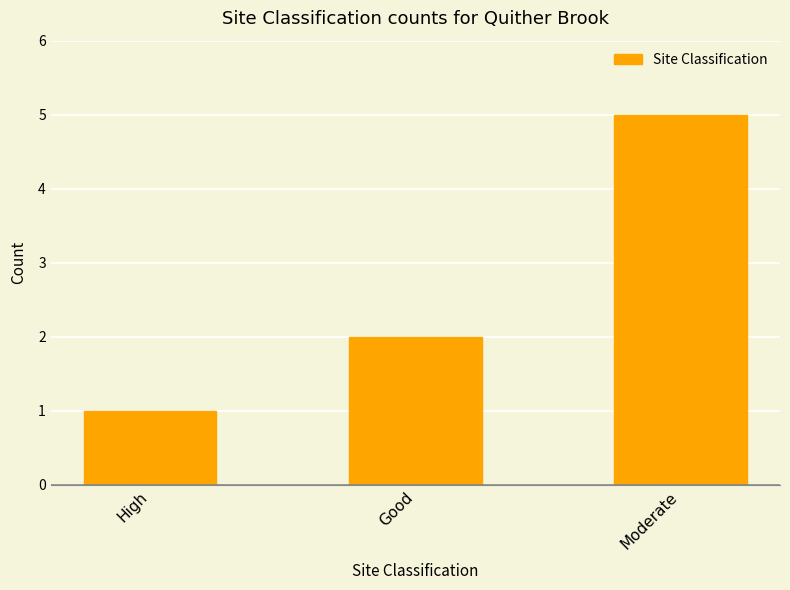

Rank the categories by value from highest to lowest.

Moderate, Good, High